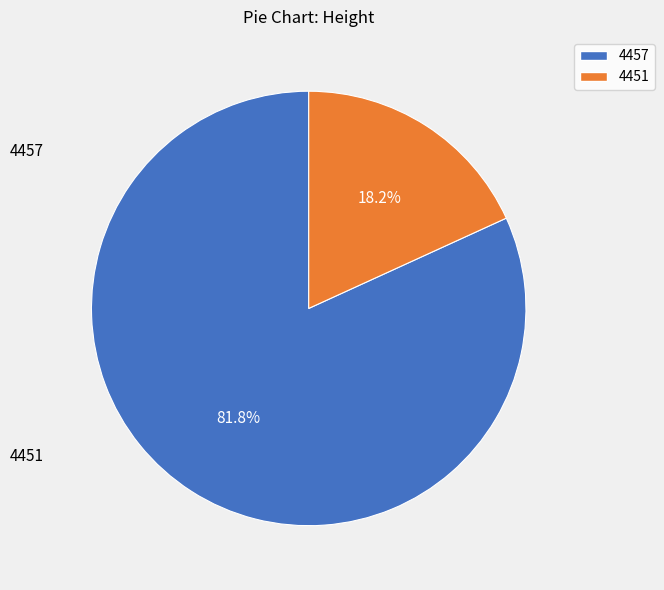

To the nearest percent, what is the difference between the 4451 and 4457 slice percentages?

64%